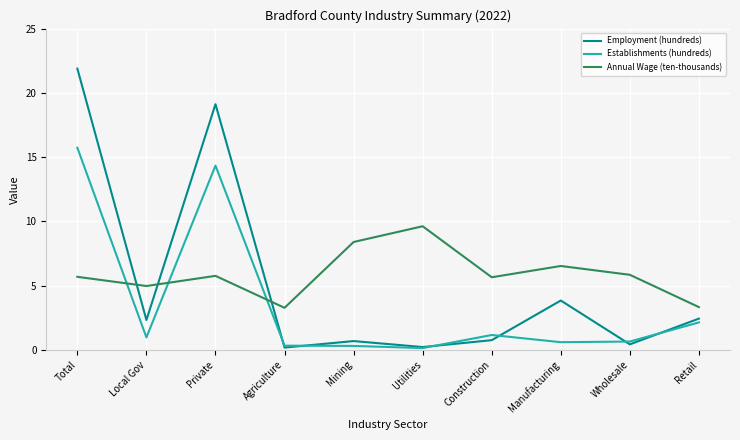

Between Agriculture and Mining, which series saw the biggest shift?

Annual Wage (ten-thousands)